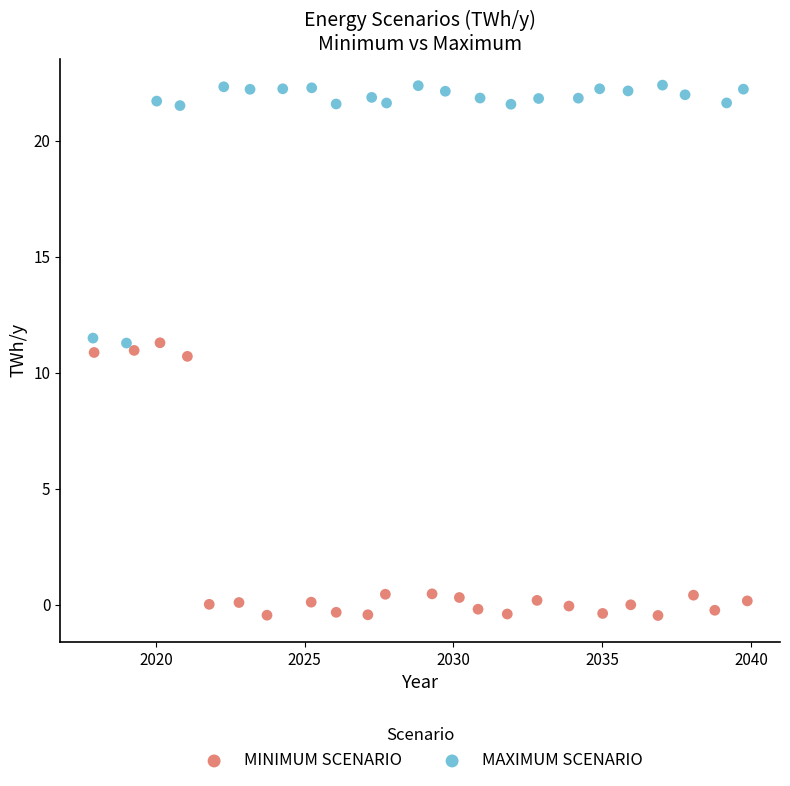

What are all the series names shown in the legend?

MINIMUM SCENARIO, MAXIMUM SCENARIO